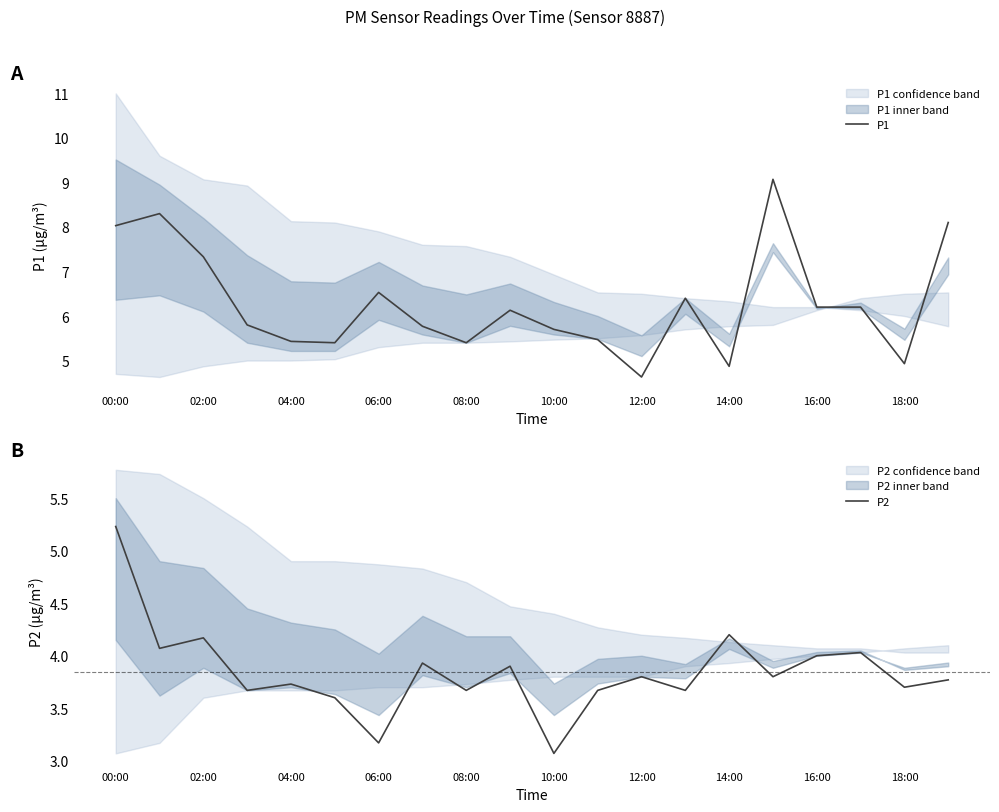

Read the P1 value at 16:00.

6.2